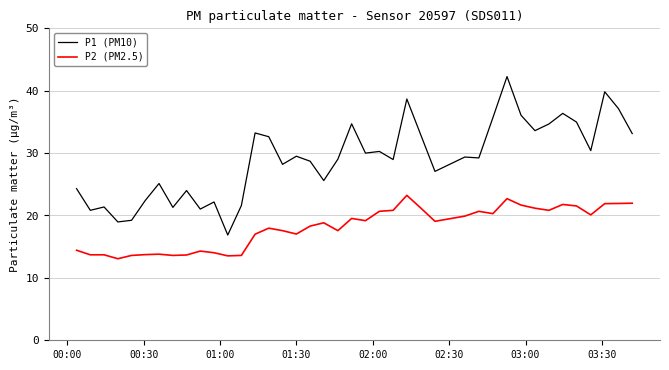

Which series has the widest spread of values?

P1 (PM10)